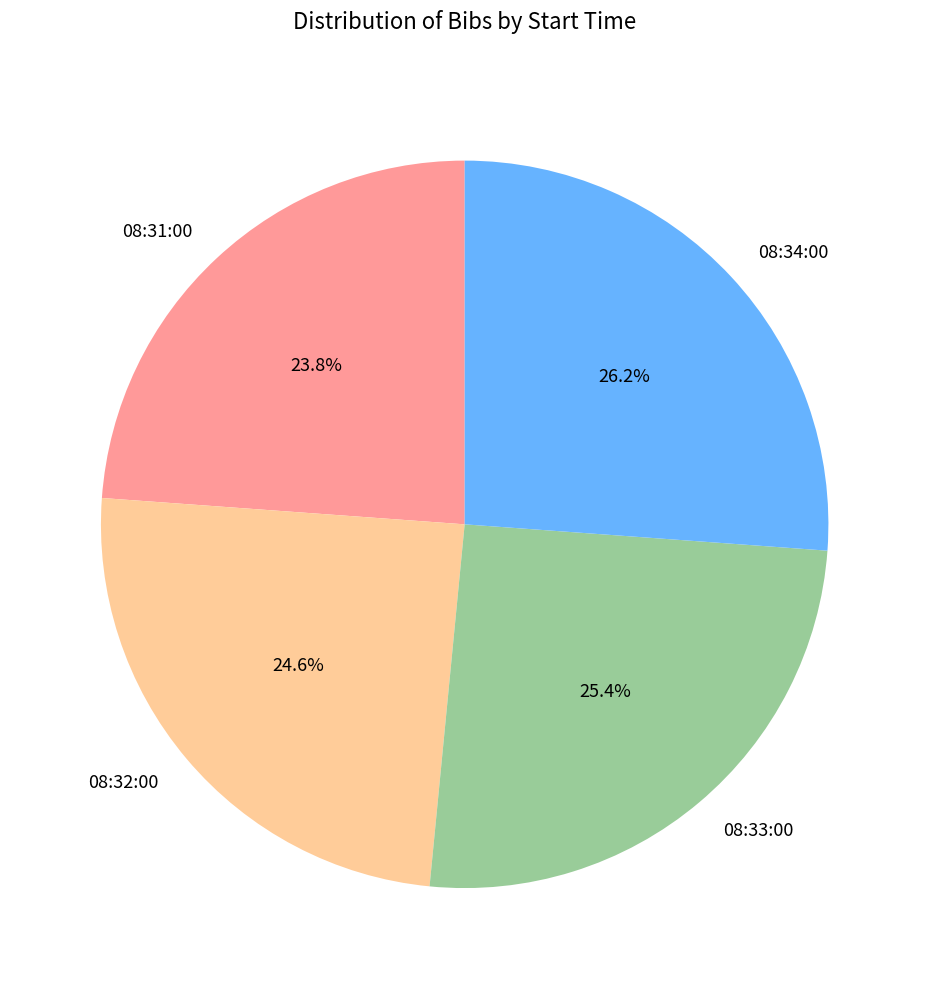

What is the largest slice in the pie chart?

08:34:00